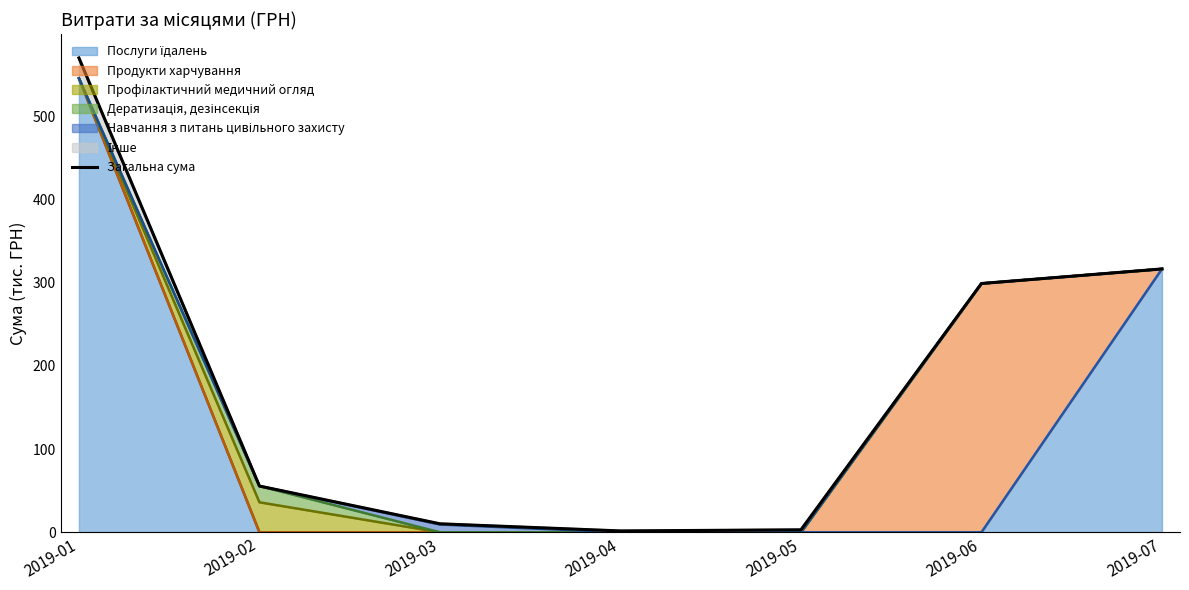

Where is the first local minimum?

2019-04